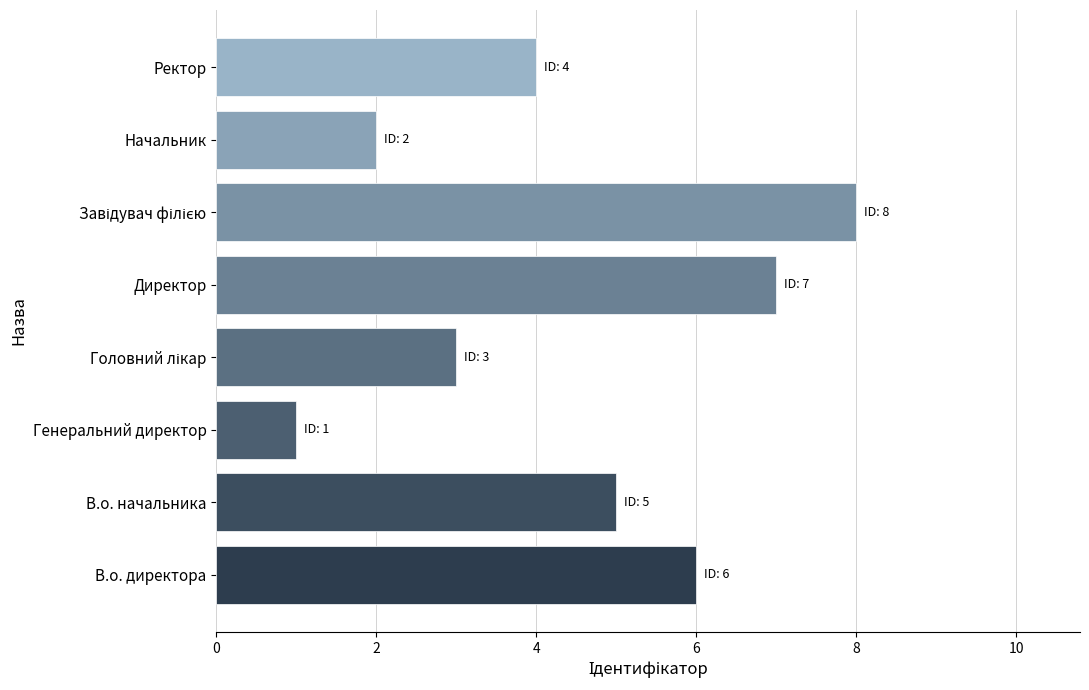

Approximately how many times larger is the value at В.о. директора compared to Ректор?

1.5